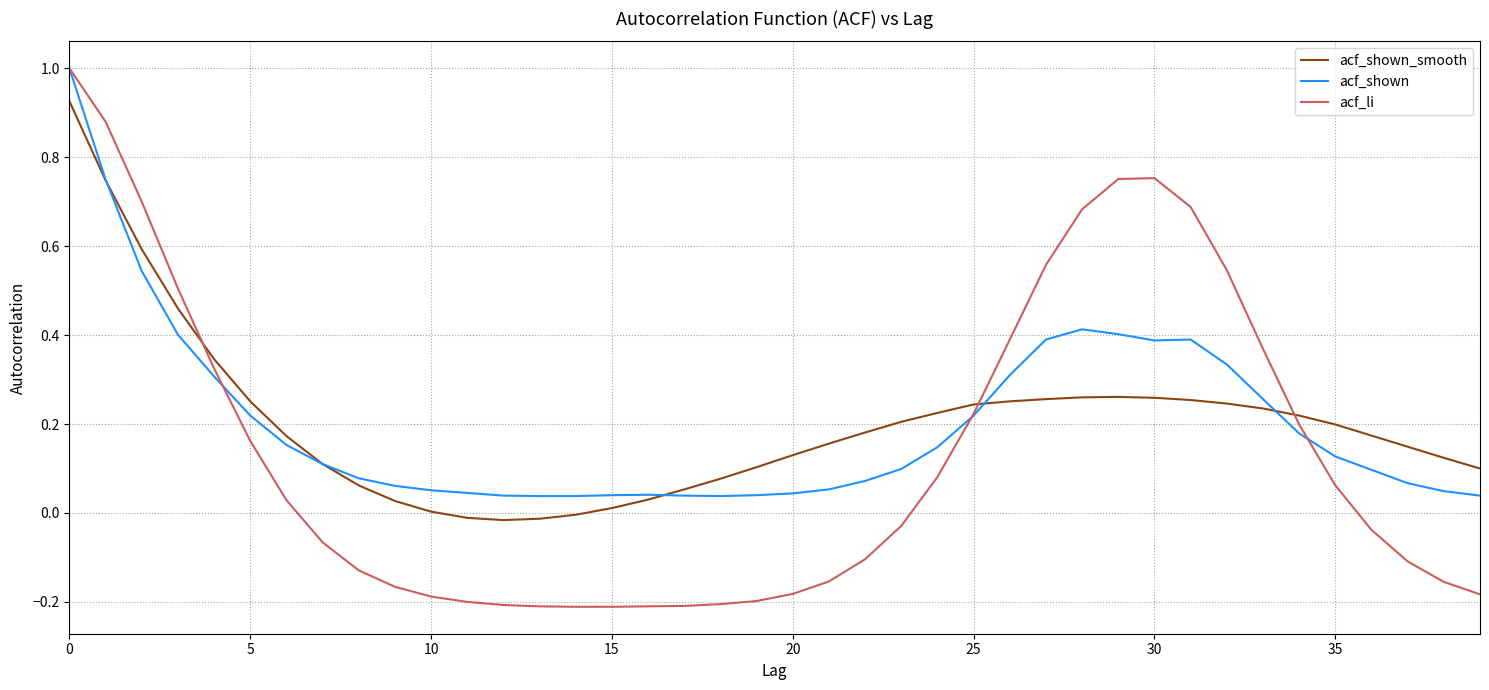

Which series has the widest spread of values?

acf_li